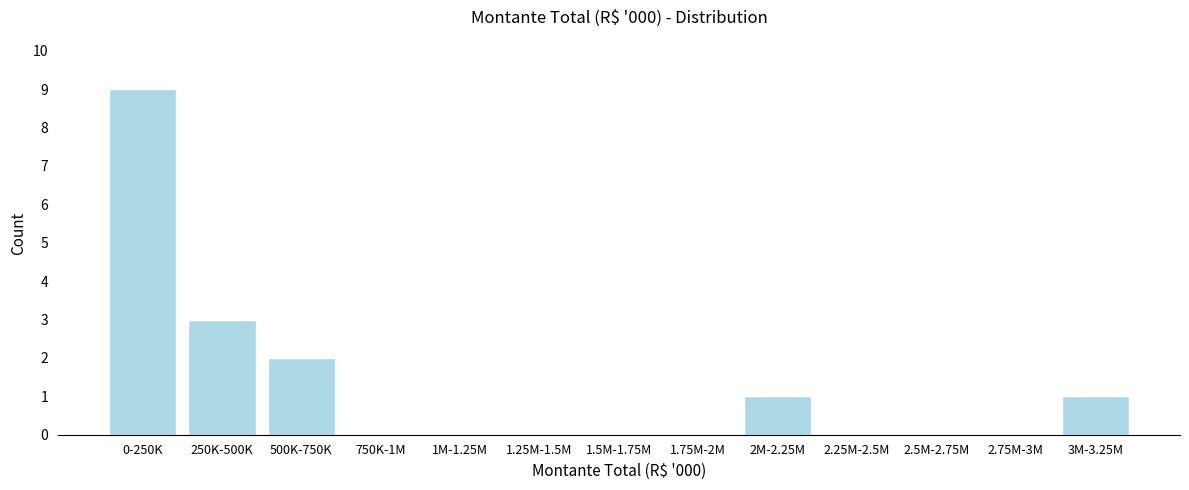

At which label is the value closest to 4?

250K-500K